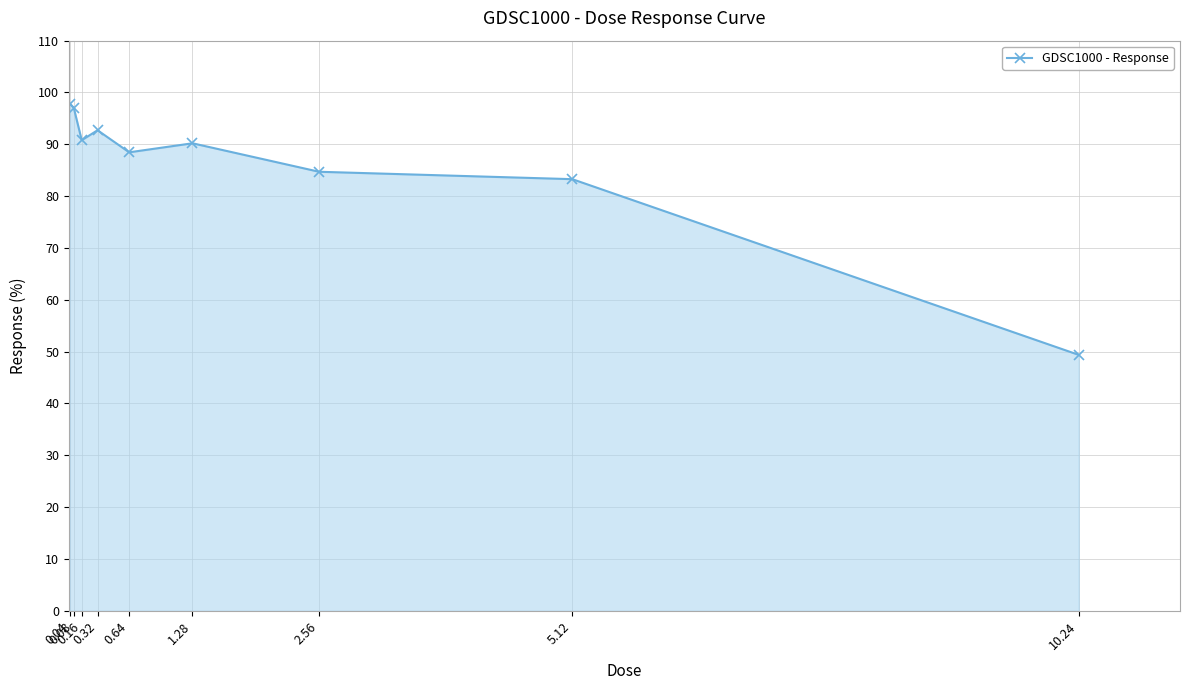

Reading right to left, extract all data points from this chart.

49.4	83.3	84.7	90.2	88.5	92.7	90.8	97.0	97.9